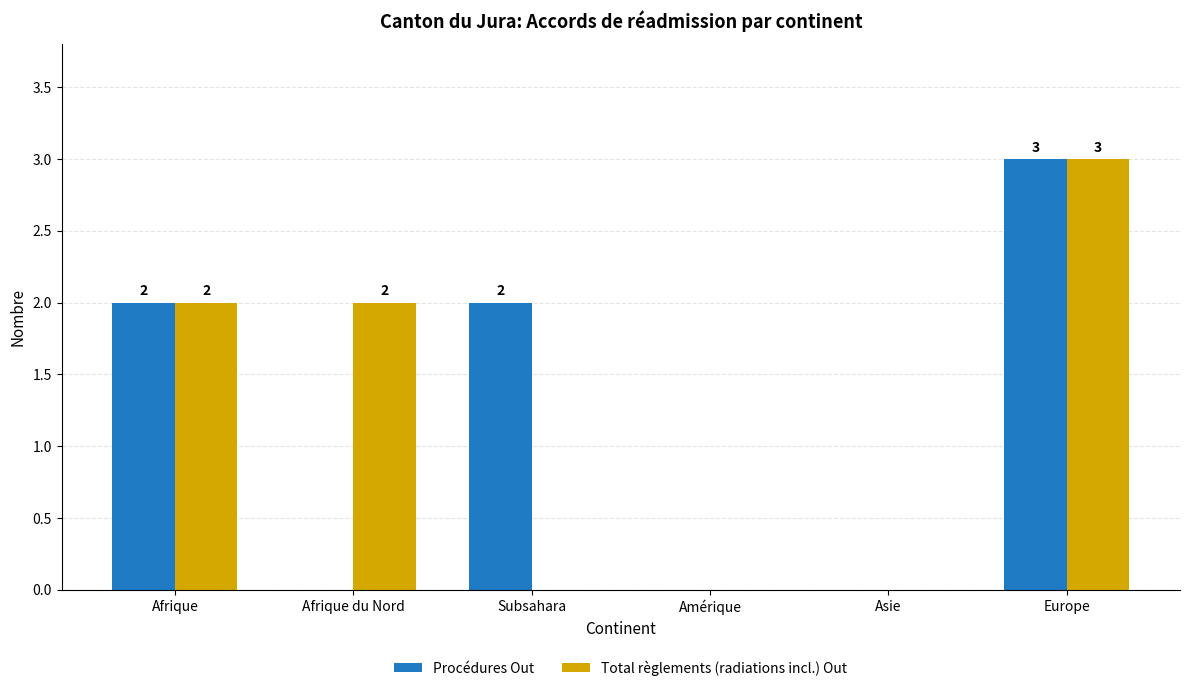

What is the highest value of the Procédures Out series?

3